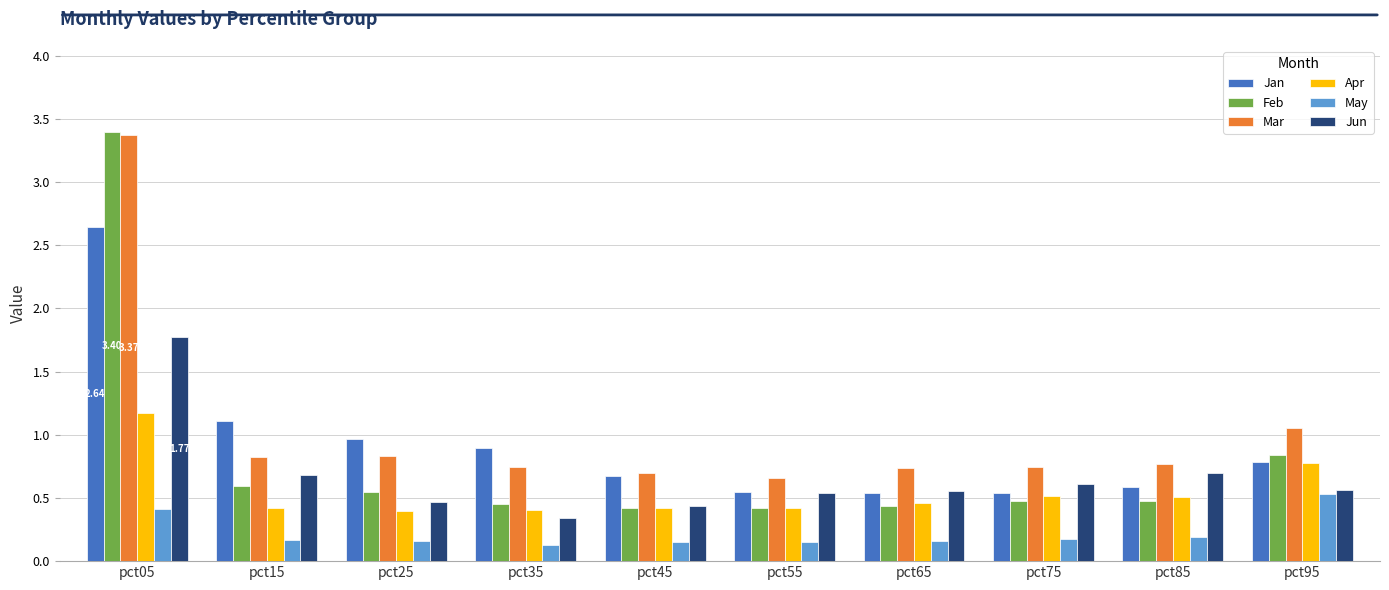

Does the chart contain stacked bars?

No